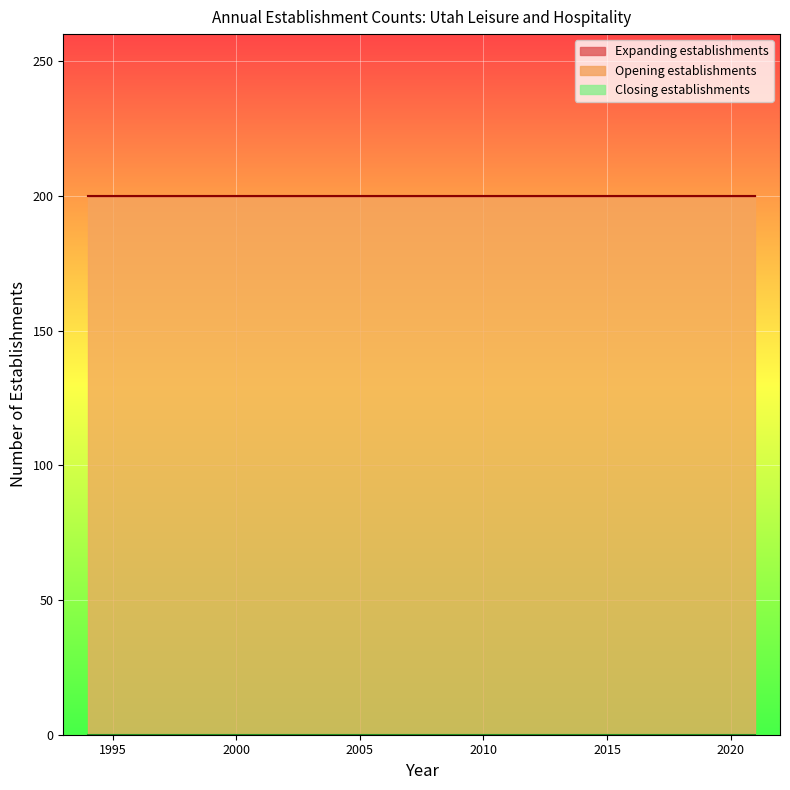

Which series changed the most between 2009 and 2019?

Expanding establishments